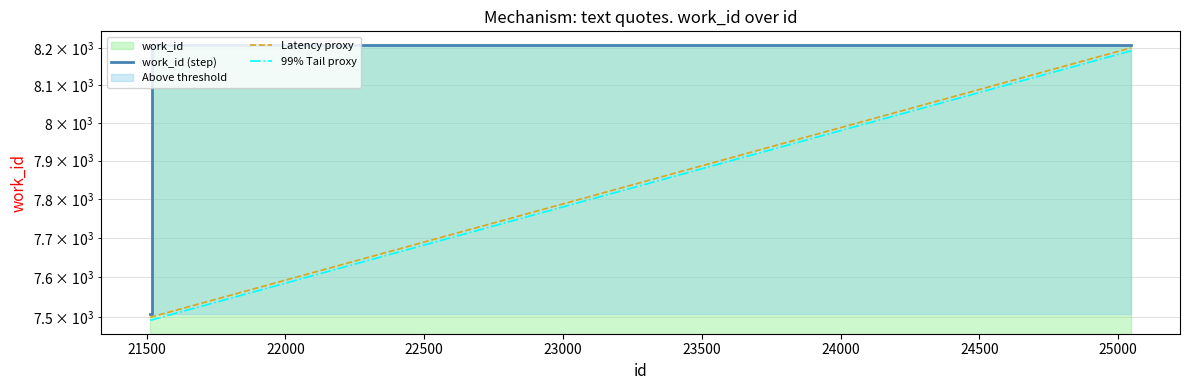

How many lines are shown in the chart?

3